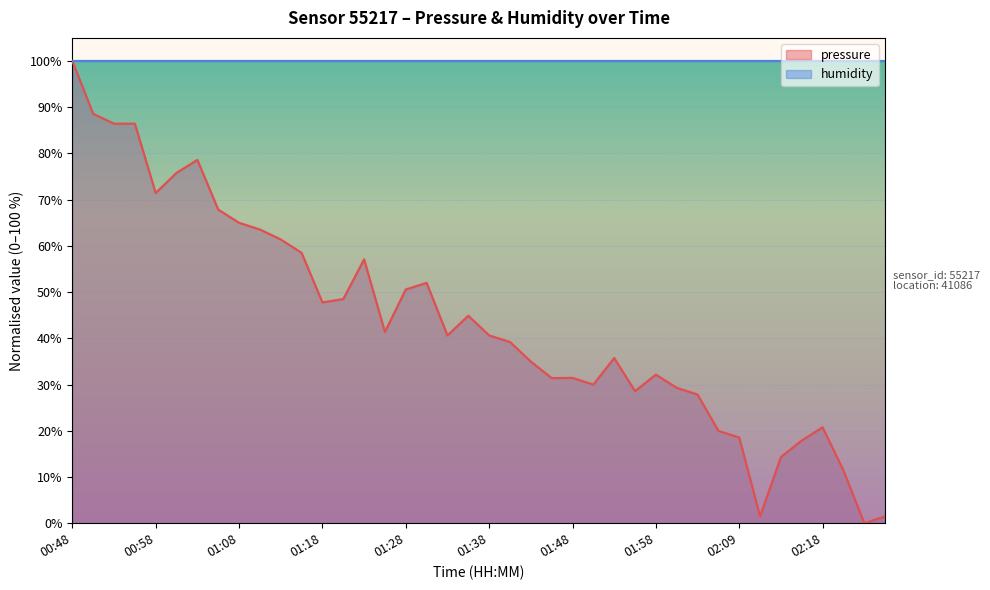

Reading left to right, transcribe all the data shown in this chart.

100.0	88.6	86.4	86.4	71.4	75.8	78.6	67.9	65.0	63.5	61.4	58.5	47.8	48.5	57.1	41.4	50.6	52.0	40.6	44.9	40.6	39.2	35.0	31.4	31.4	30.0	35.7	28.6	32.1	29.3	27.8	20.0	18.5	1.5	14.3	17.9	20.8	11.4	0.0	1.5